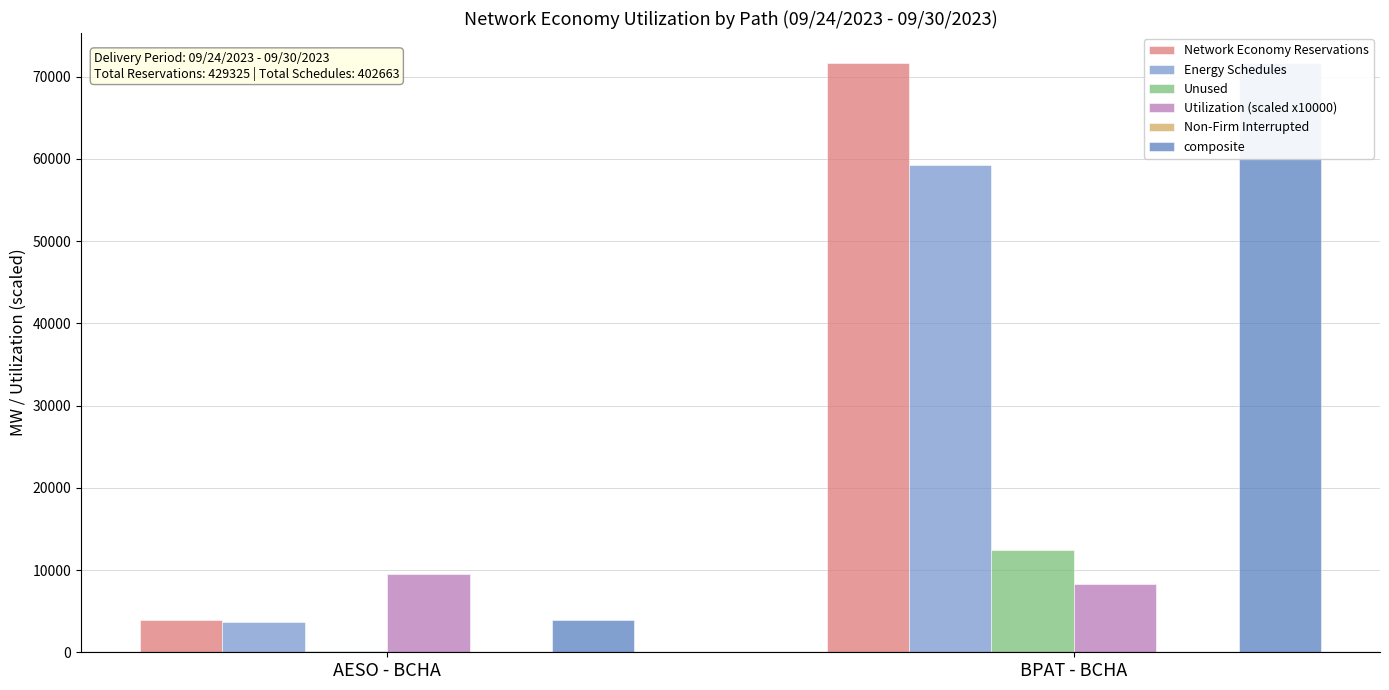

What is the label of the 1st bar from the right?

BPAT - BCHA